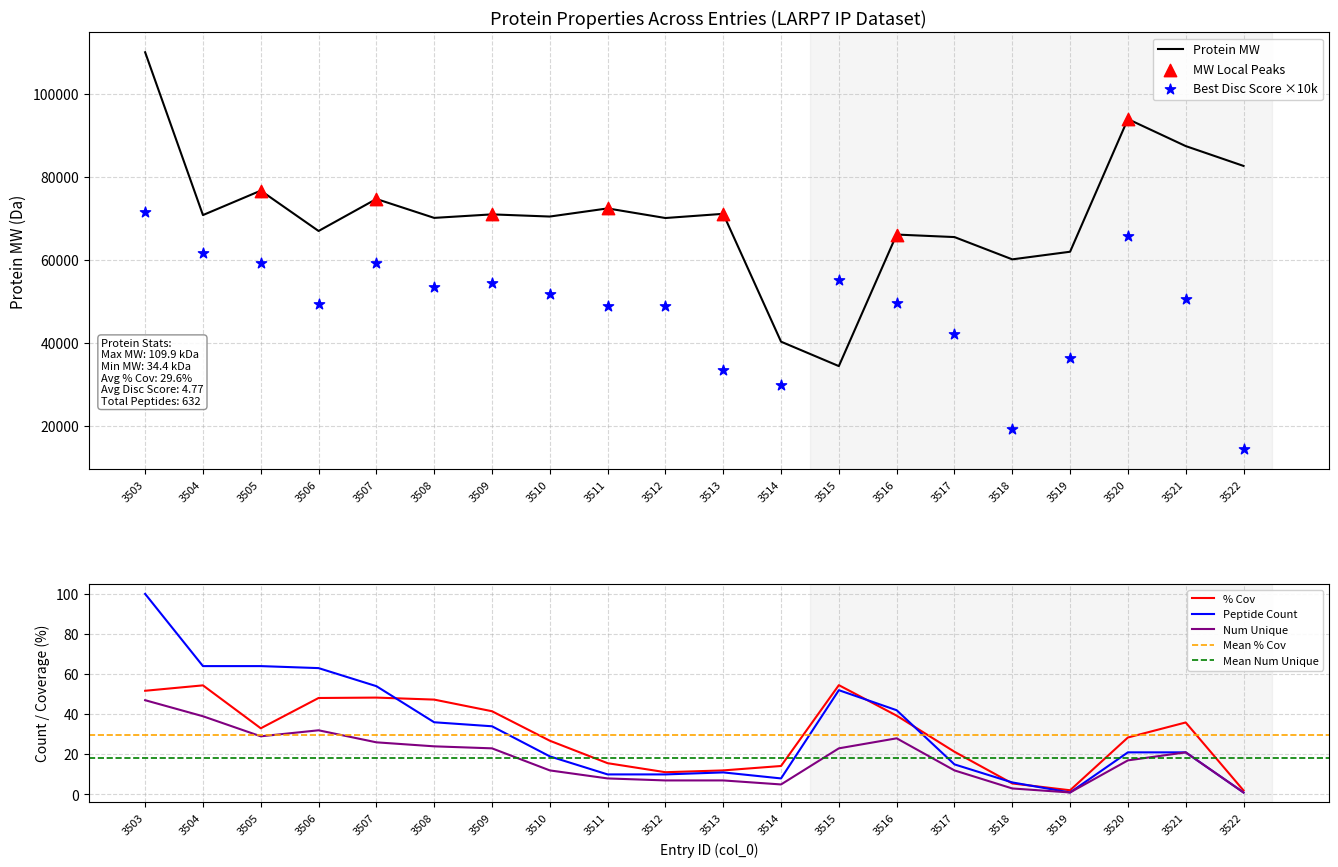

Which series contains the highest Y value?

Protein MW